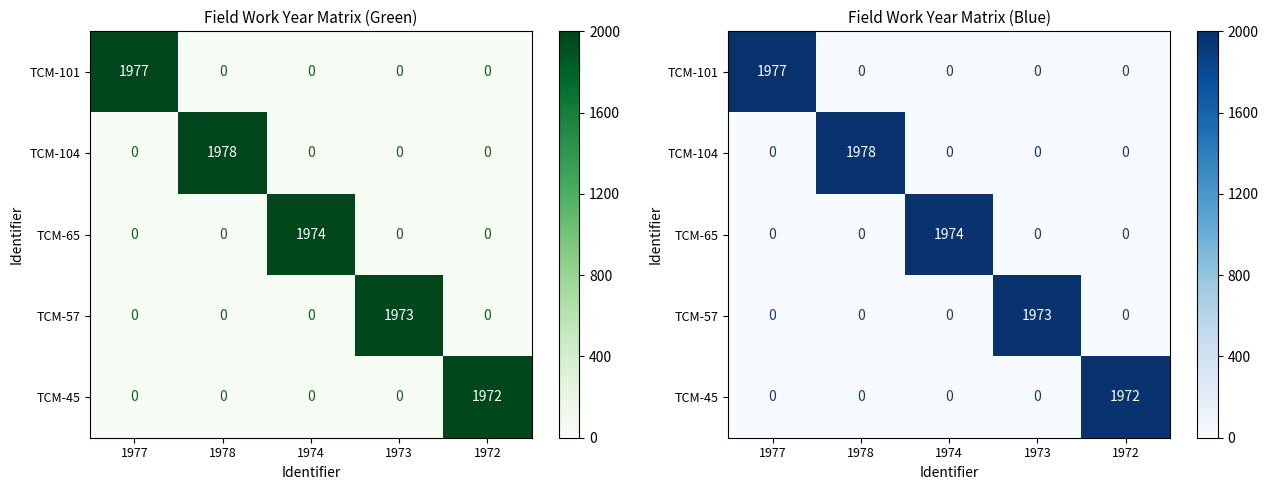

Which series has the largest total across all categories?

TCM-104